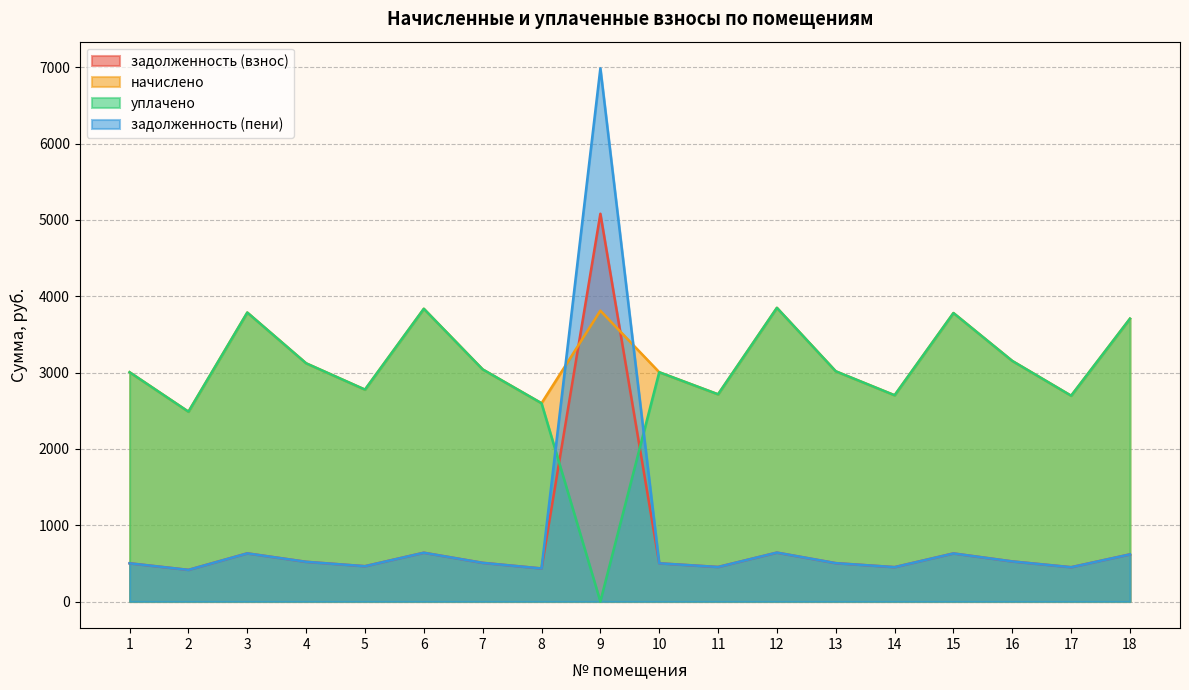

What is the average value of the задолженность (пени) series?

881.3